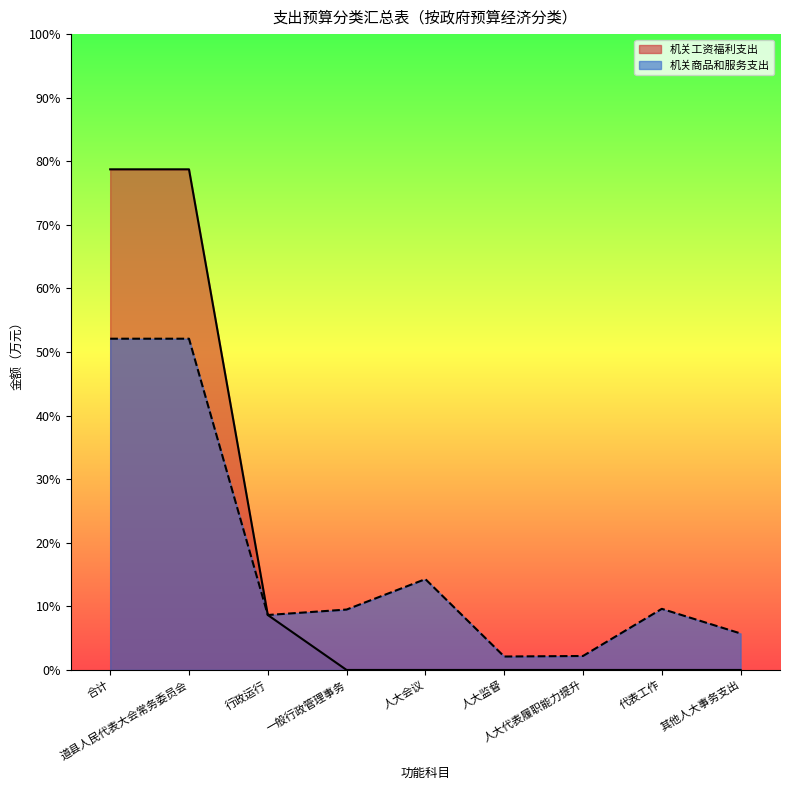

What position from the right is 道县人民代表大会常务委员会?

8